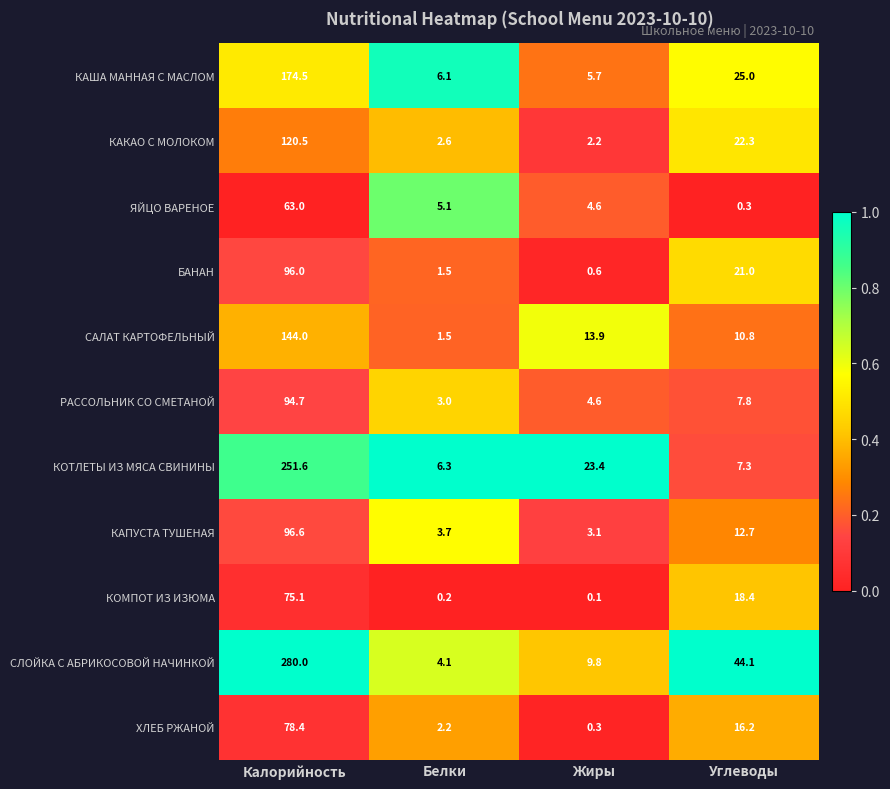

What is the average value of the БАНАН series?

29.8